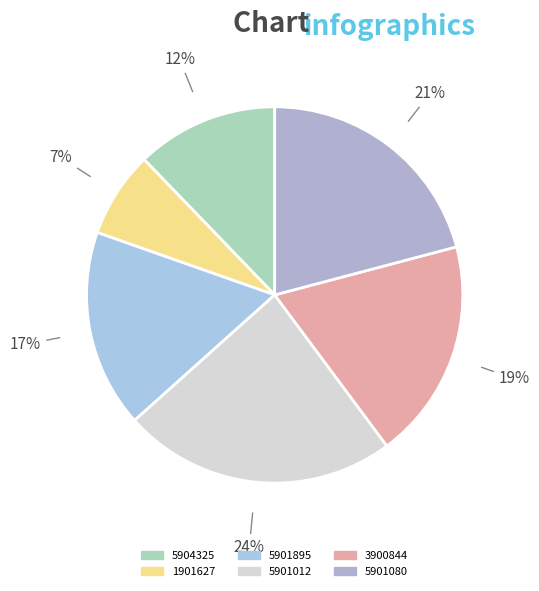

Is 1901627 the majority of the pie?

No